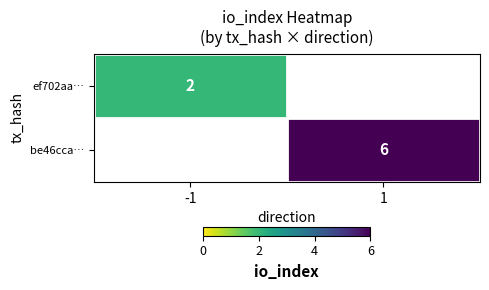

True or false: ef702aa… has a value of 2.8 at -1.

False